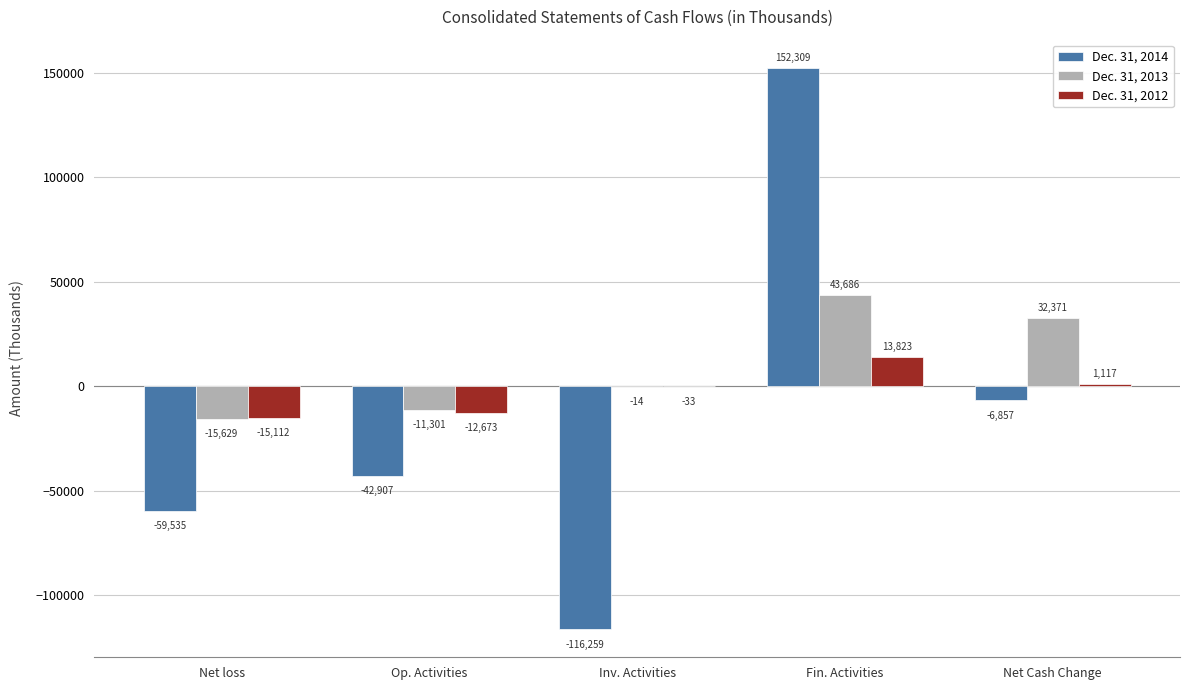

The value of Dec. 31, 2014 at Inv. Activities is -165171. True or false?

False